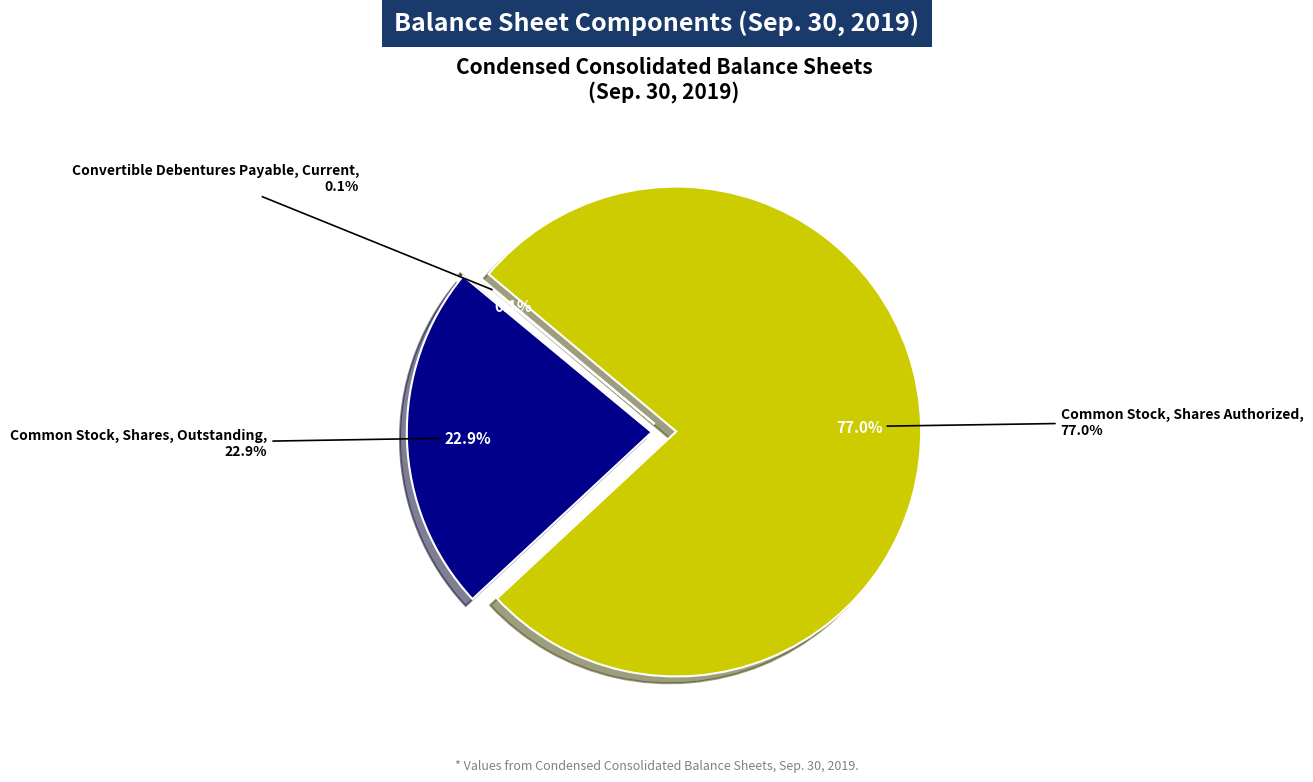

How many slices are in this pie chart?

3